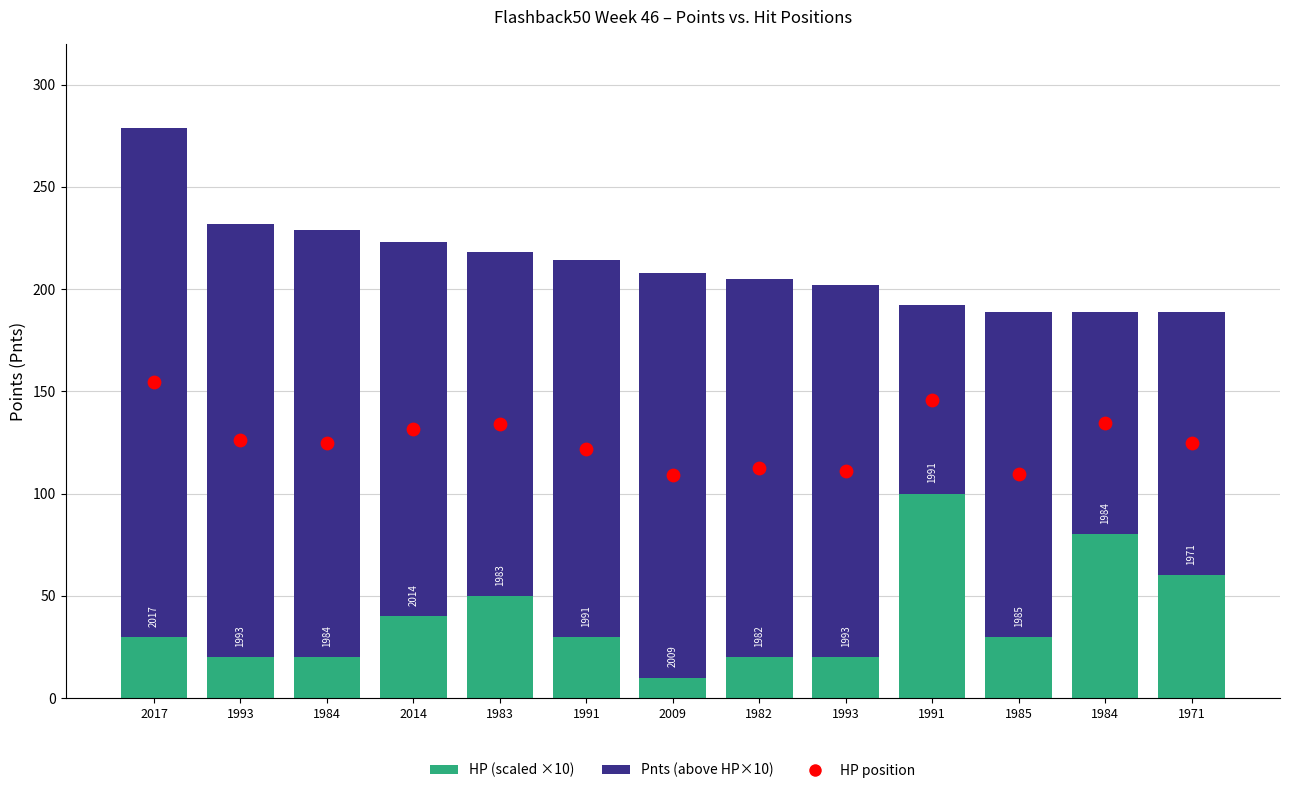

Which series has the largest total across all categories?

Pnts (above HP×10)